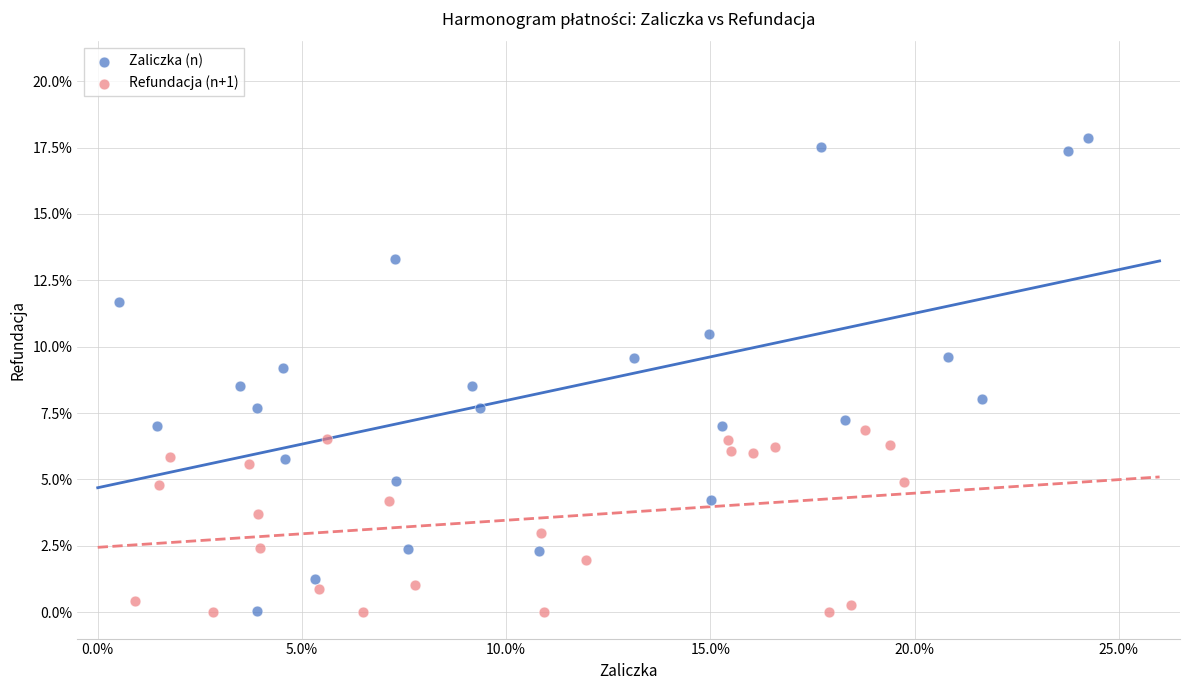

What are all the series names shown in the legend?

Zaliczka (n), Refundacja (n+1)